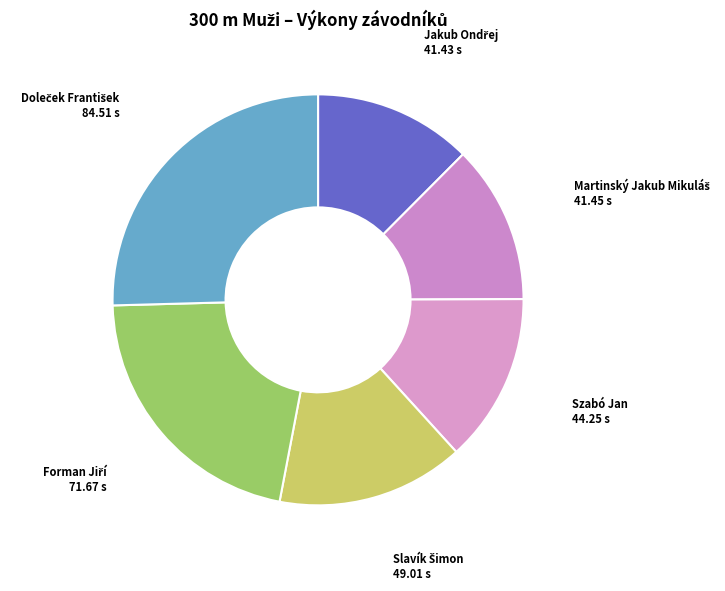

How many slices are in this pie chart?

6